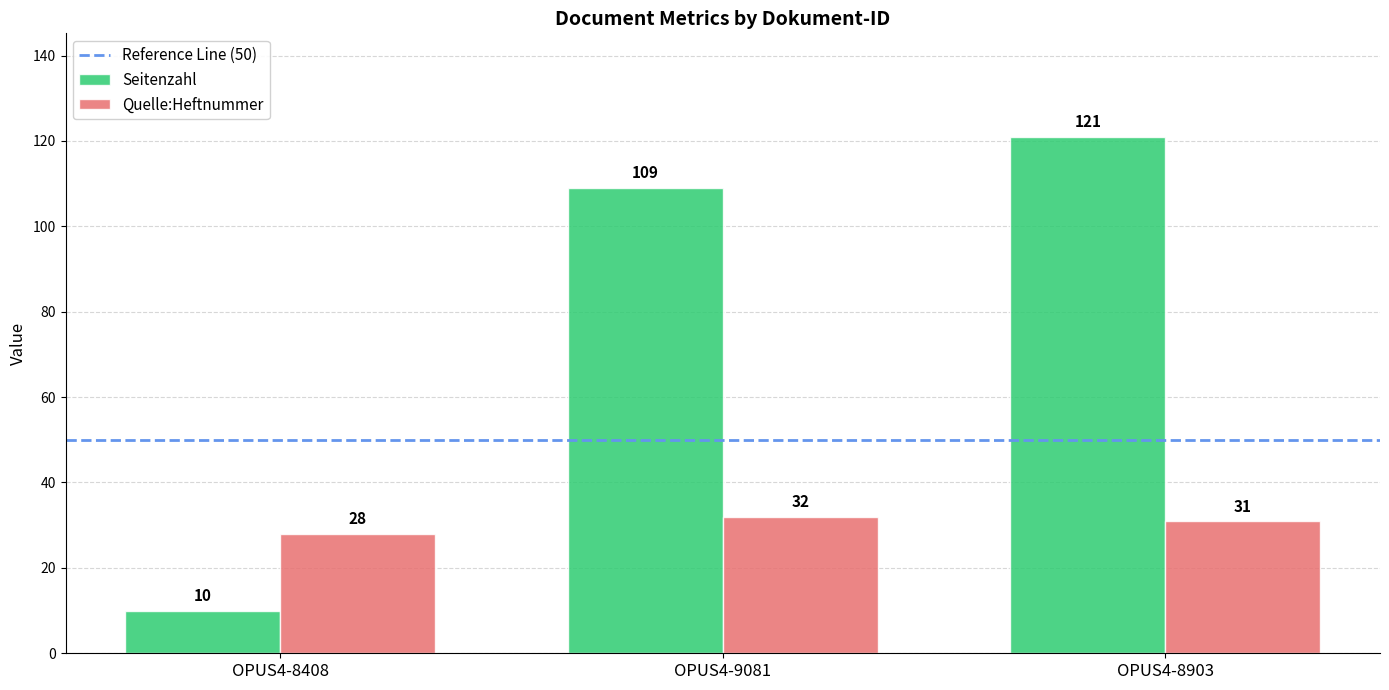

What is the sum of all Seitenzahl values?

240